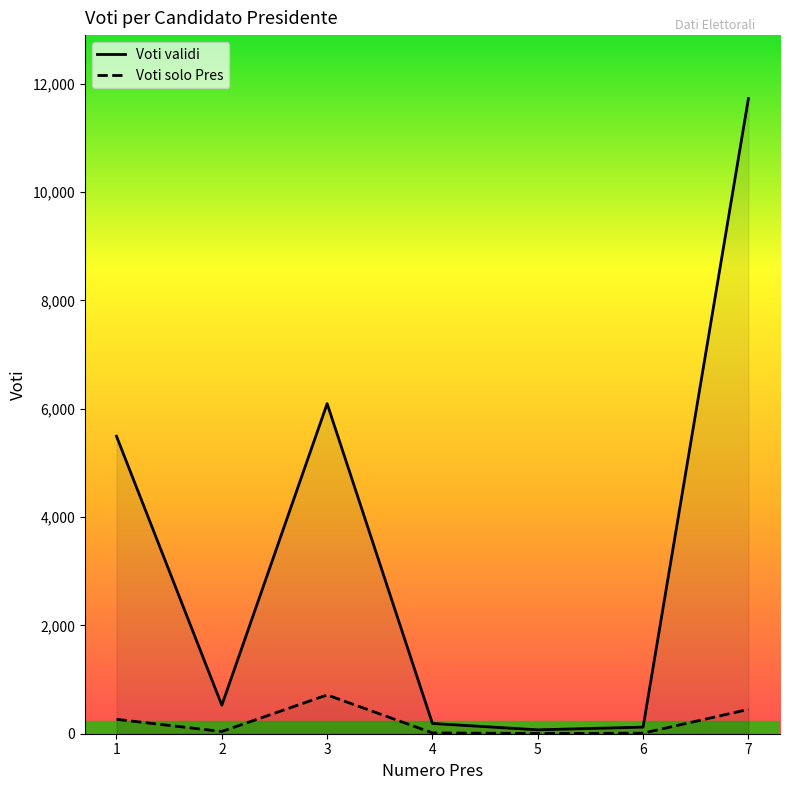

True or false: Voti validi has a value of 6093 at 3.

True